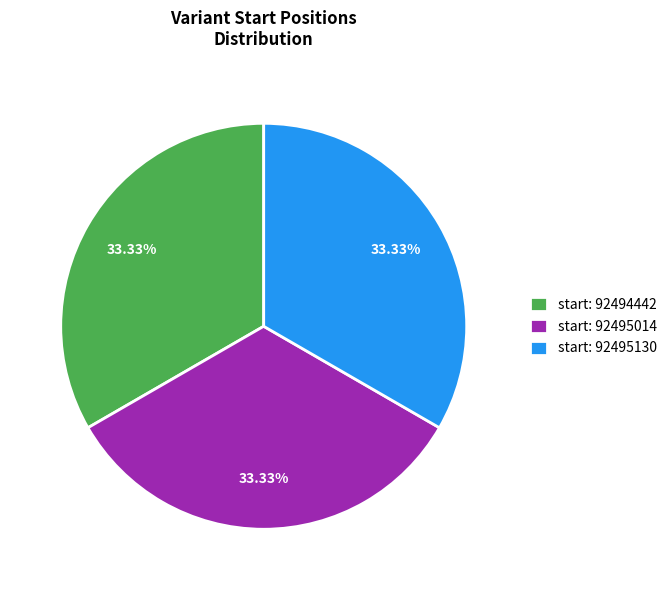

Does any single category account for the majority?

No